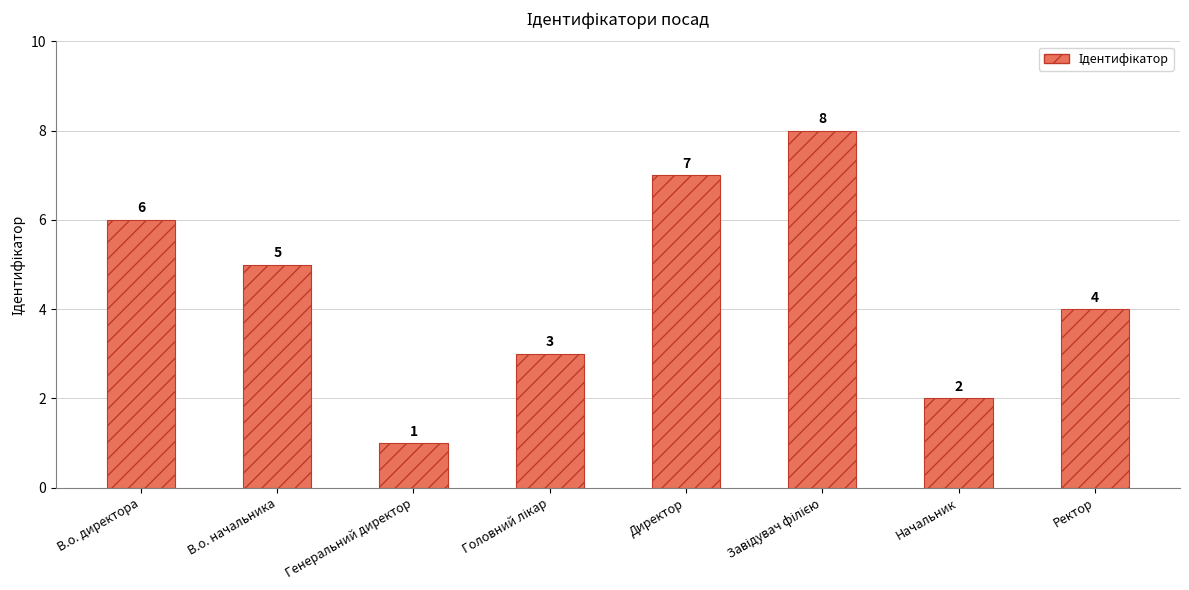

Does the chart contain any negative values?

No